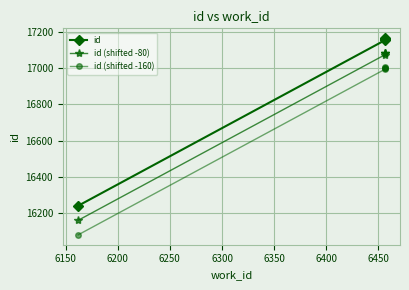

Which has a higher value, 6150 or 6300?

6300